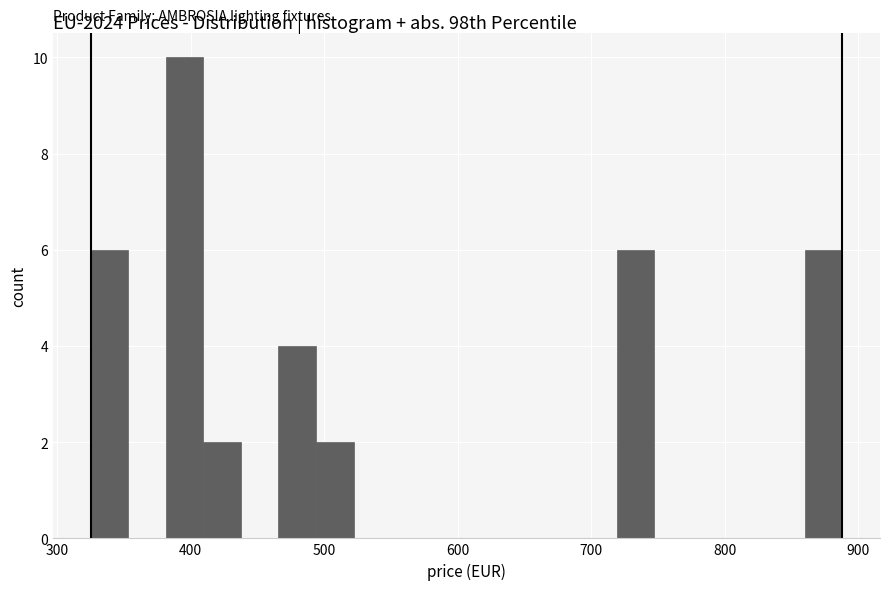

Around what value on the x-axis is the tallest bar? Give the approximate position of its centre, as read against the axis.

400